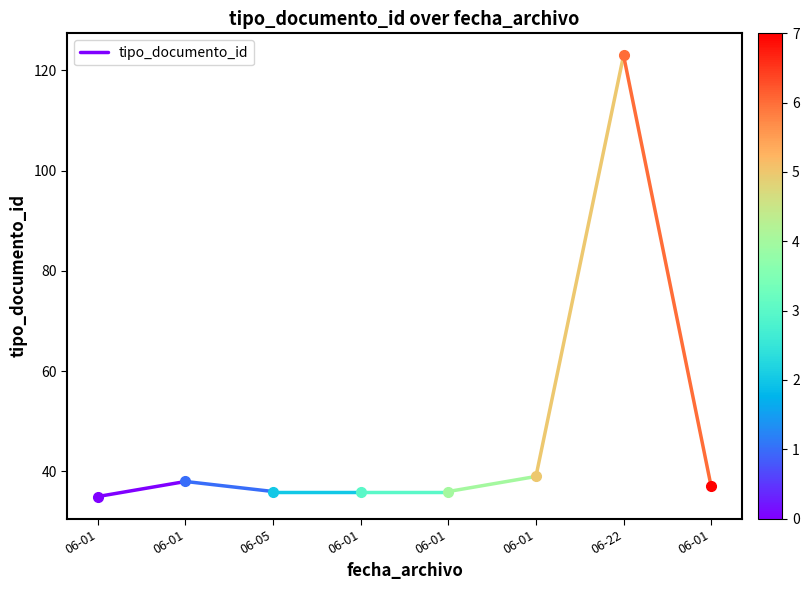

Reading left to right, what are all the values shown in this chart?

06-01=35	06-01=38